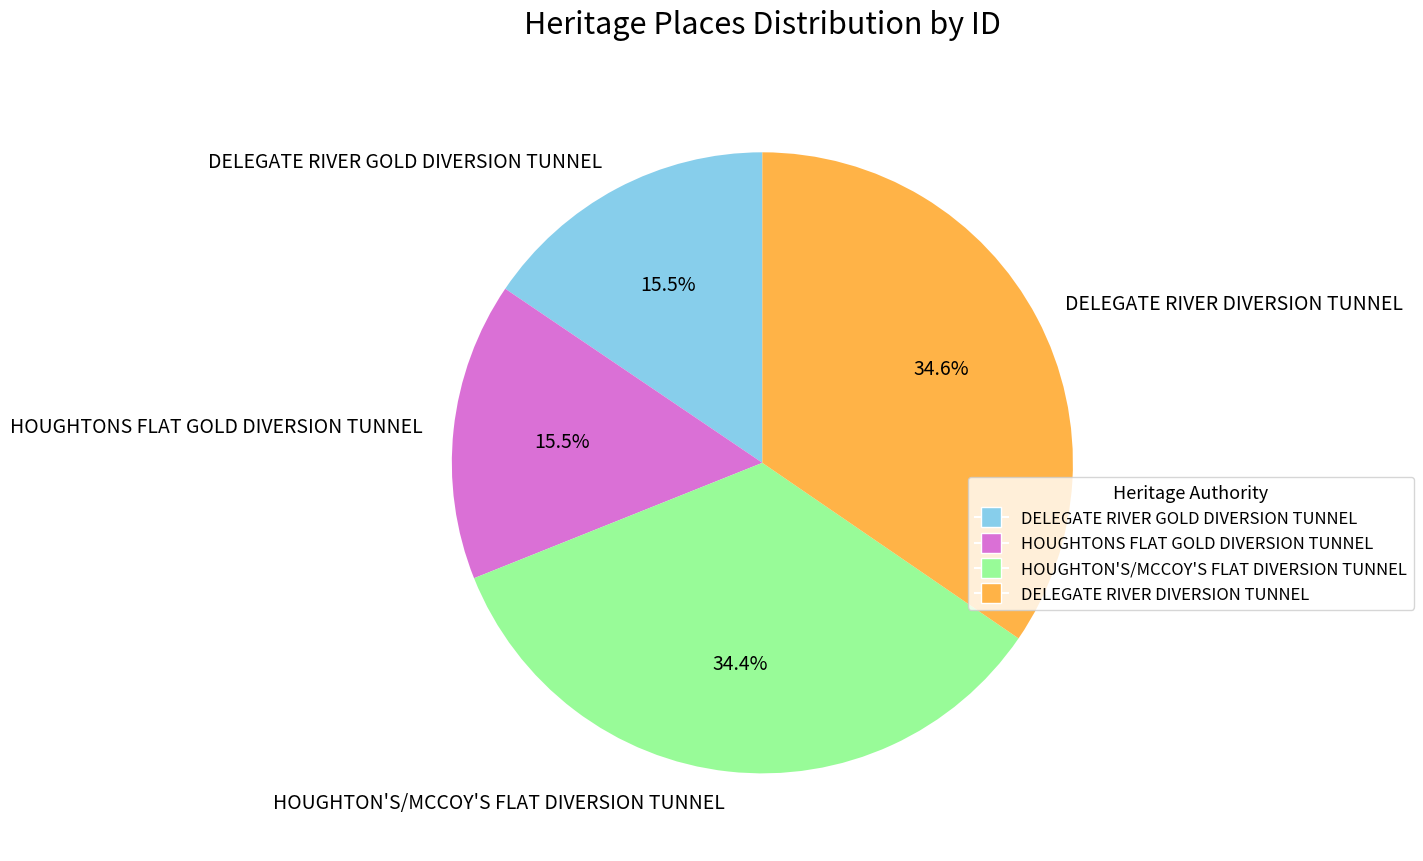

What portion of the pie excludes DELEGATE RIVER DIVERSION TUNNEL?

65.4%